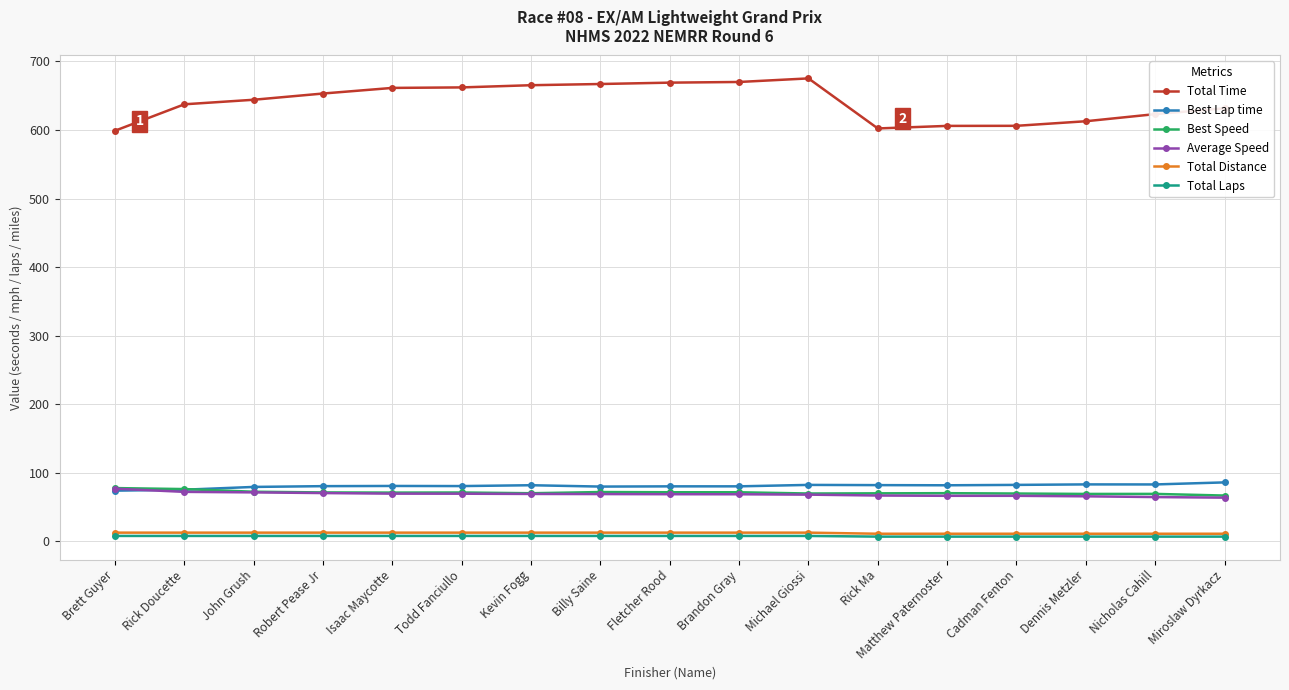

True or false: Best Lap time has a value of 49.4 at Brett Guyer.

False